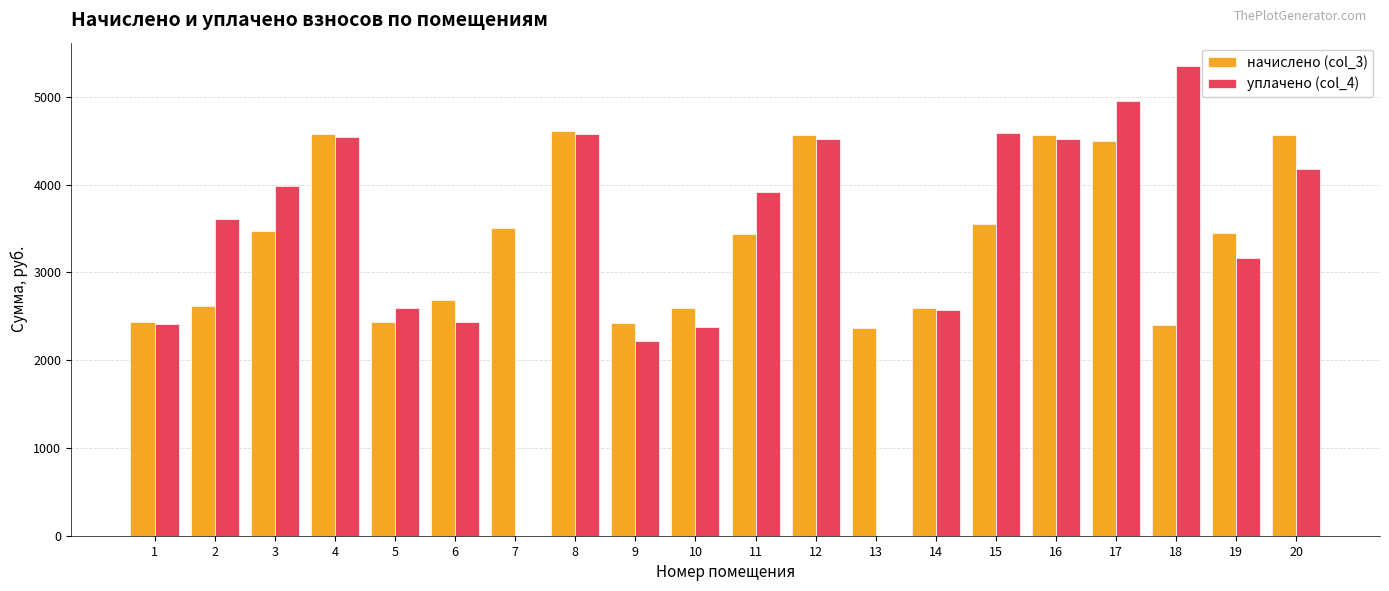

What is the highest value of the начислено (col_3) series?

4611.4